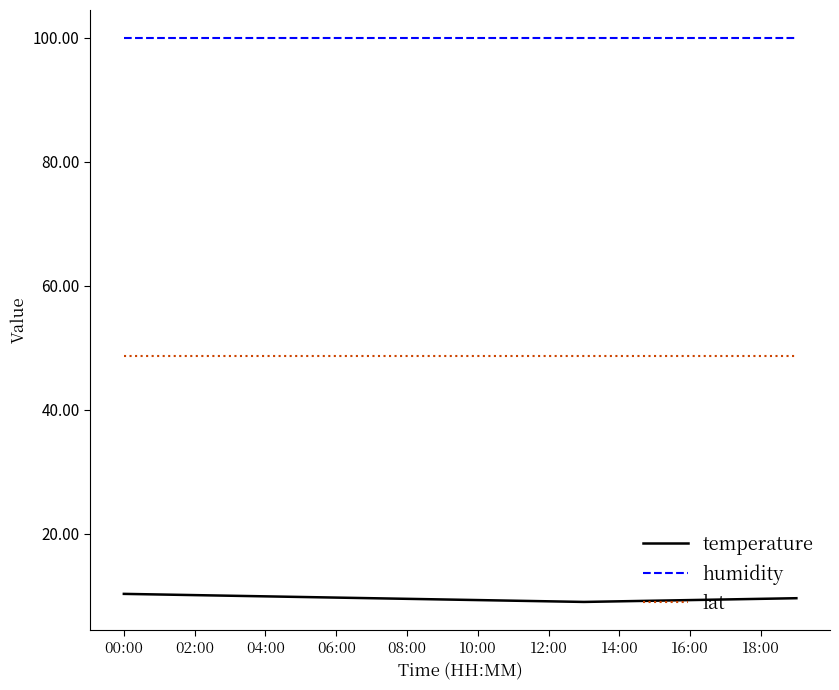

True or false: temperature and lat intersect in this chart.

False